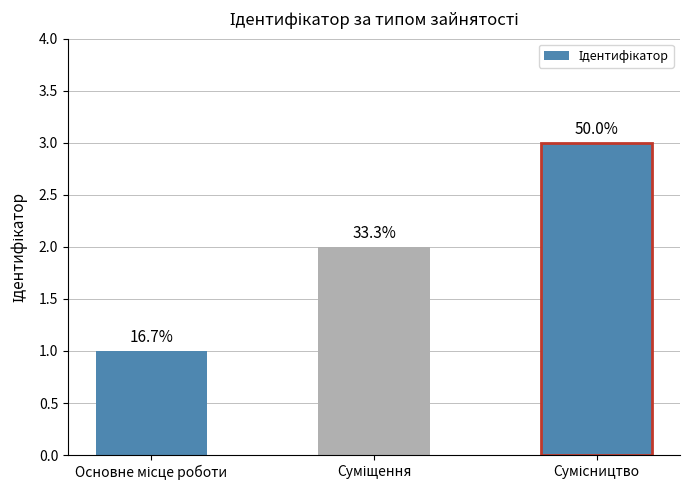

What is the label of the 1st bar from the right?

Сумісництво